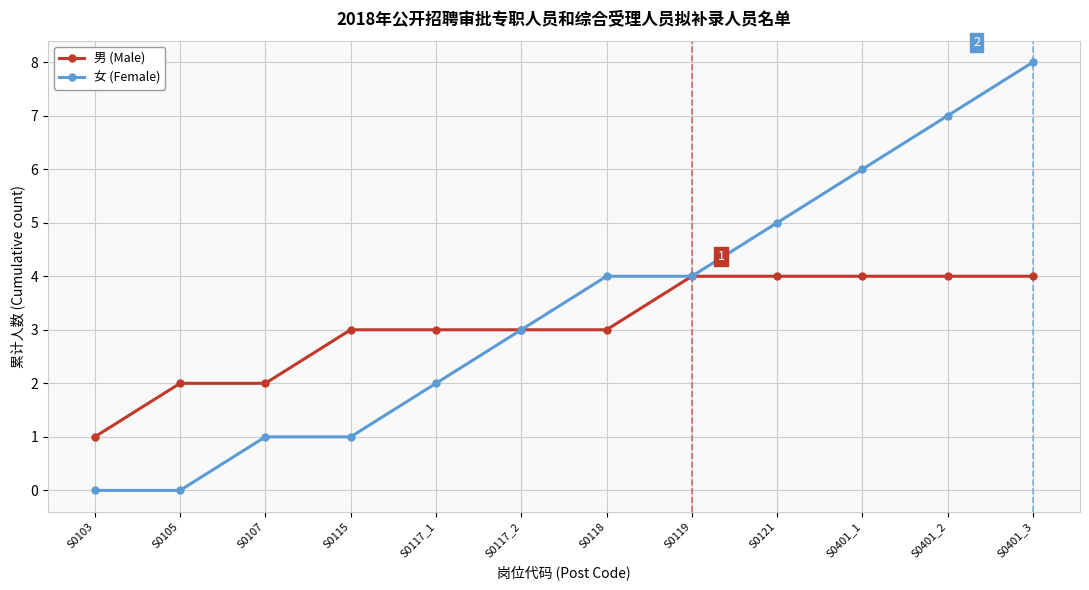

What is the approximate value of 女 (Female) at S0118?

4